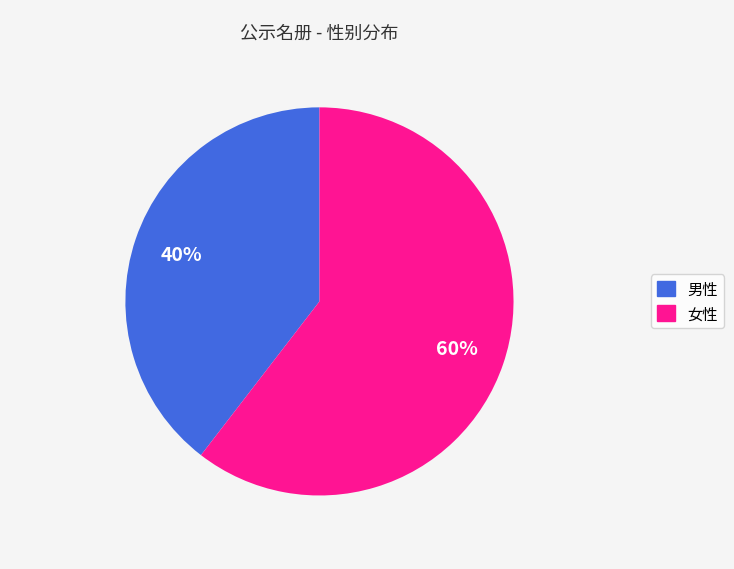

To the nearest percent, what portion does 男性 represent?

40%